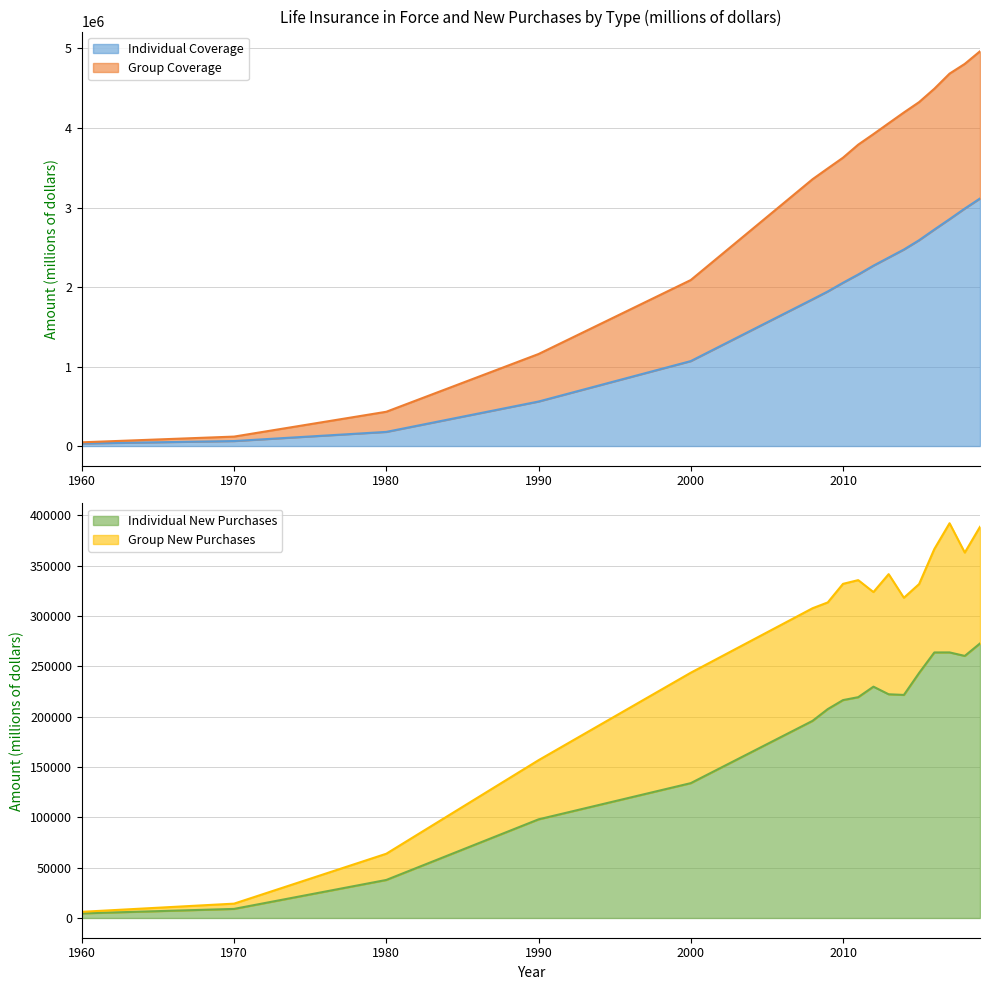

Which has a higher value, 2000 or 2009?

2009